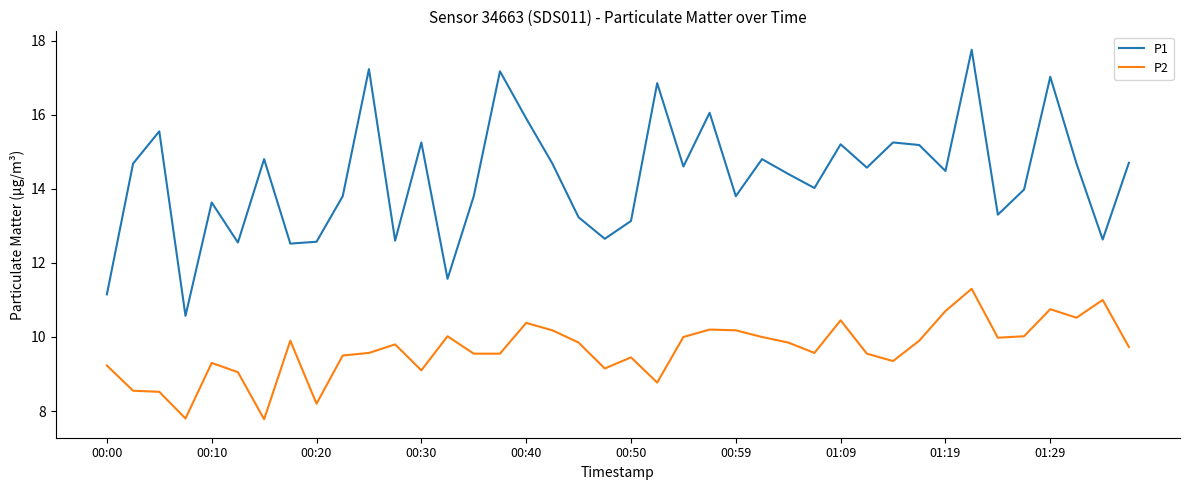

True or false: P2 has more than 1 interior local peaks.

True